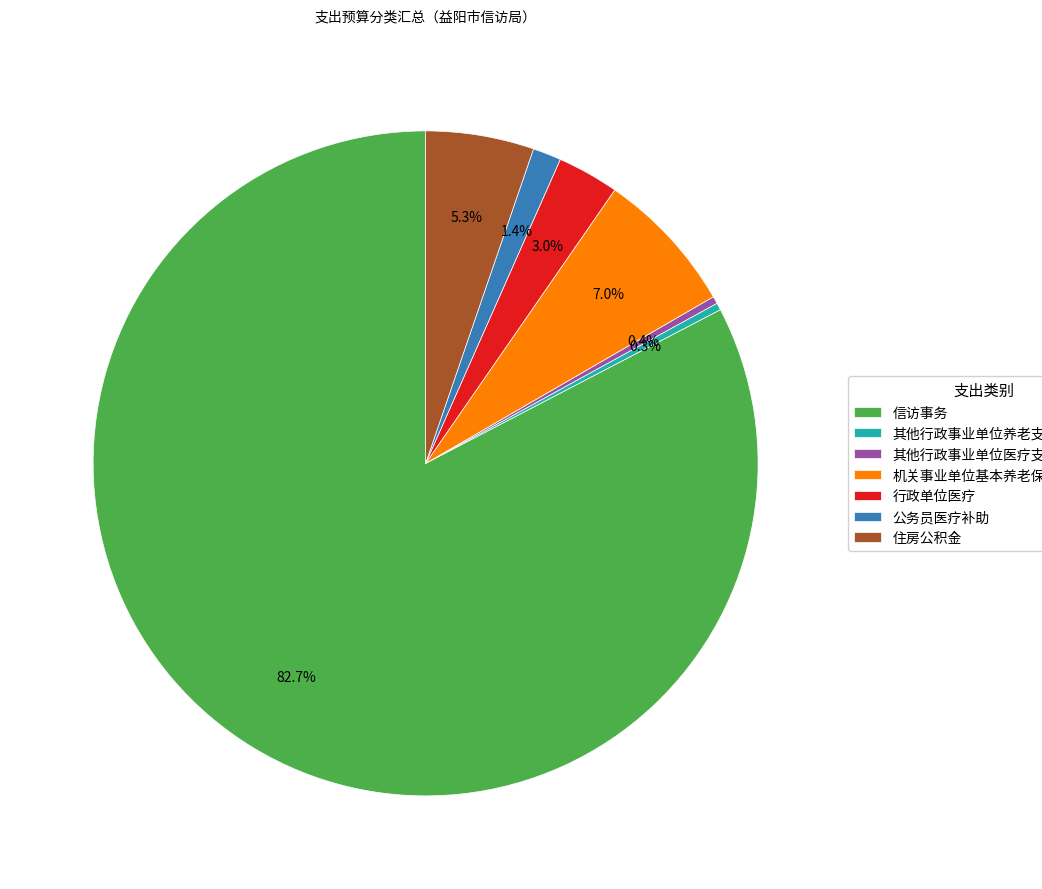

Which slice is the largest?

信访事务